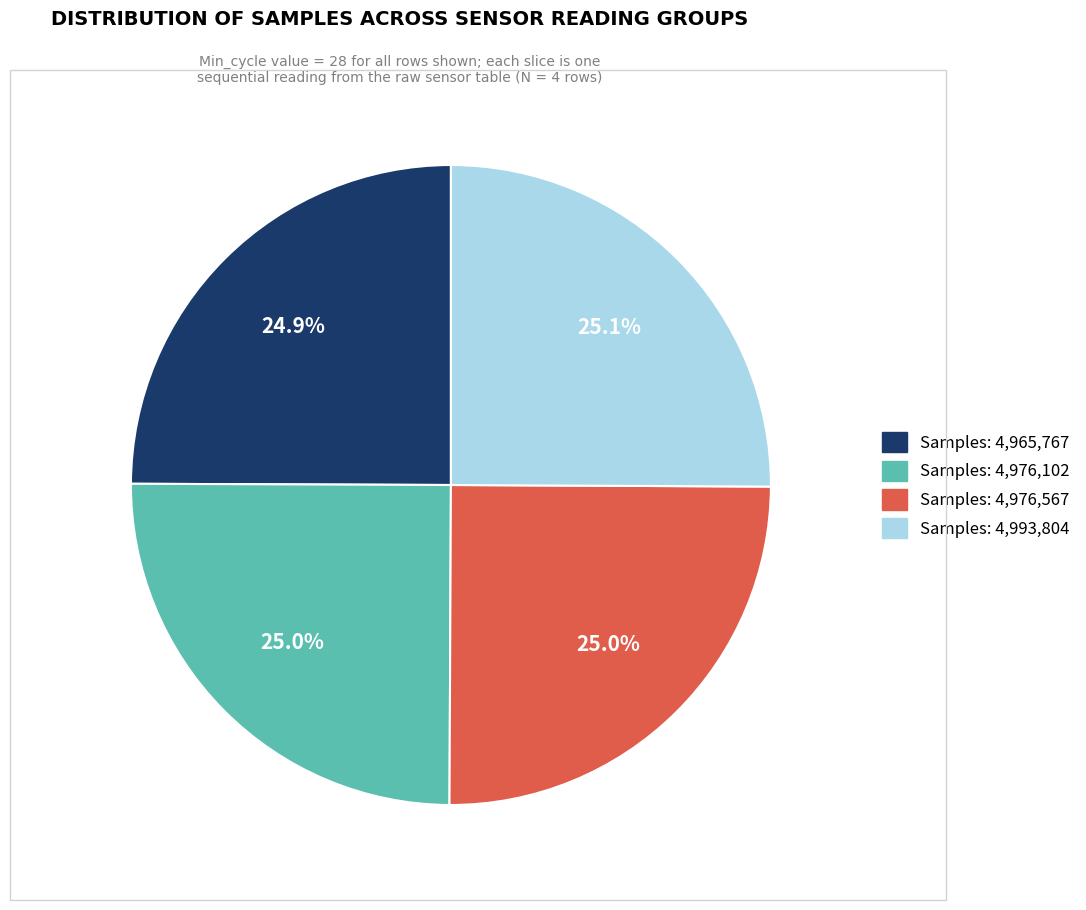

Is there any slice that represents more than half of the pie?

No